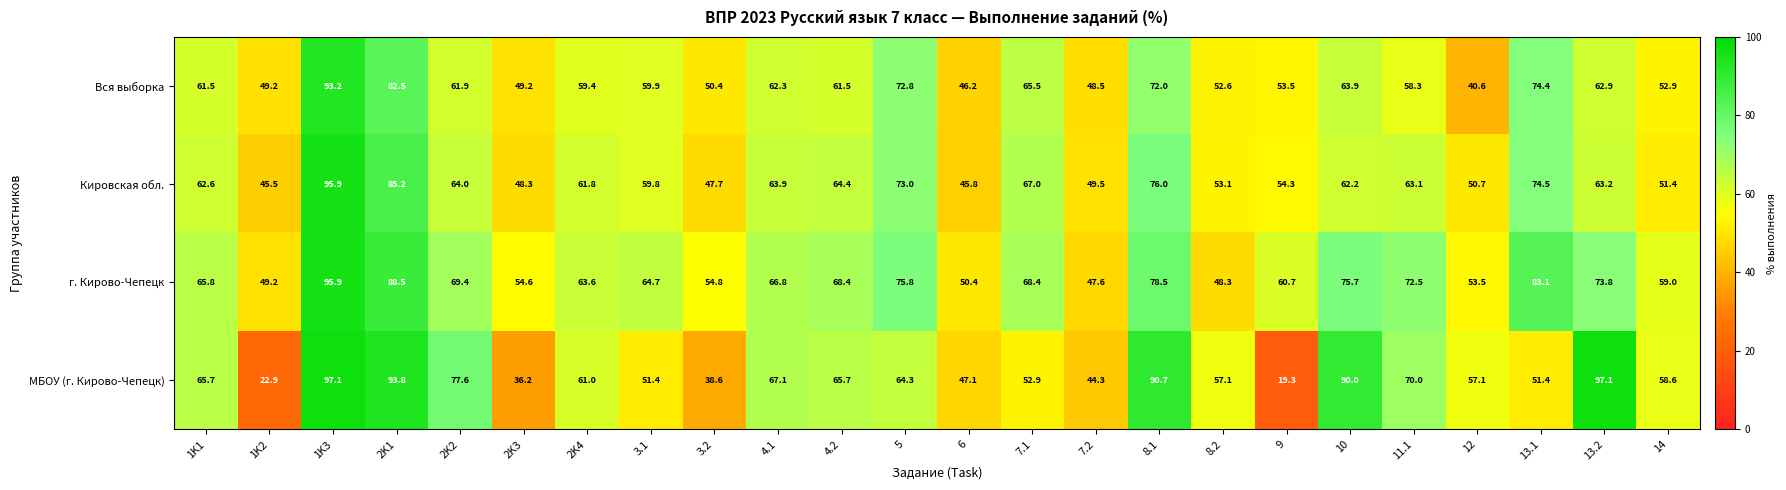

True or false: МБОУ (г. Кирово-Чепецк) has a value of 23.6 at 10.

False